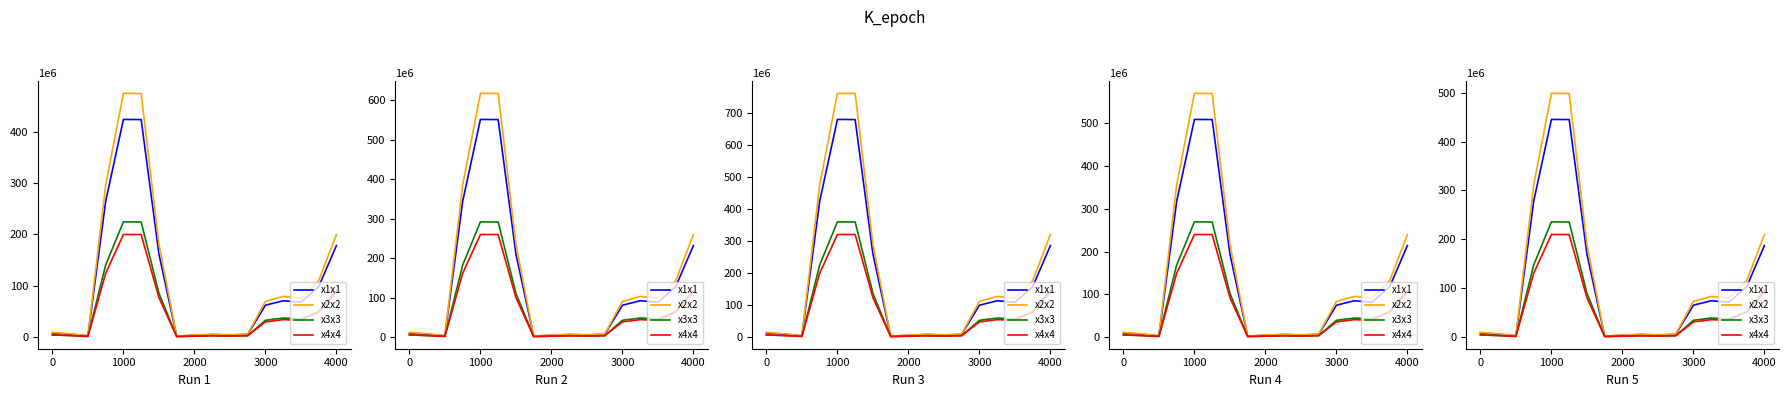

What is the label of the 12th point from the right?

5